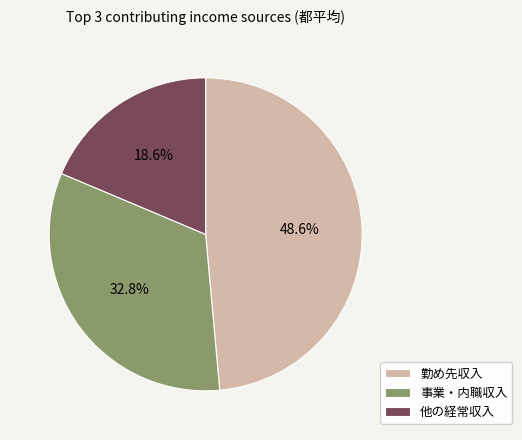

Between 事業・内職収入 and 他の経常収入, which is larger?

事業・内職収入